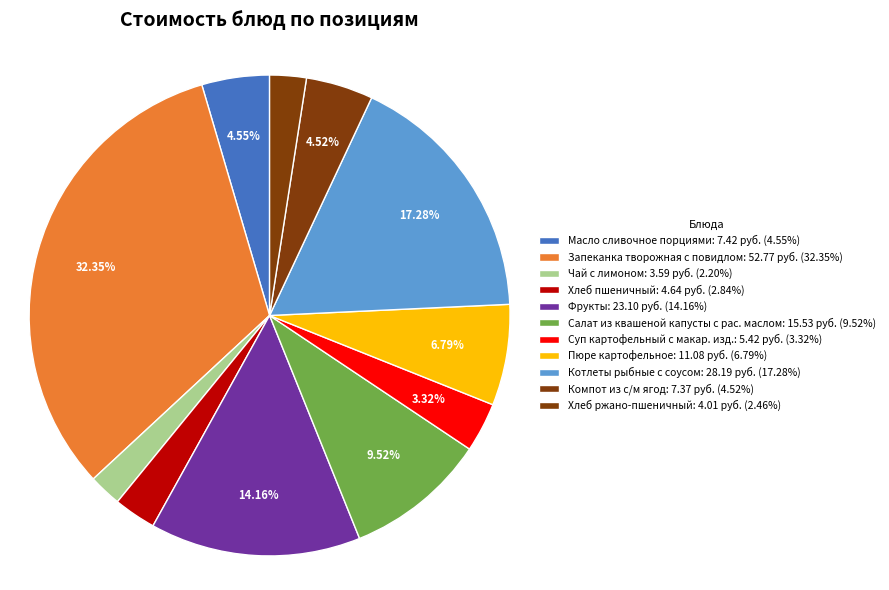

Is there a majority slice in this chart?

No